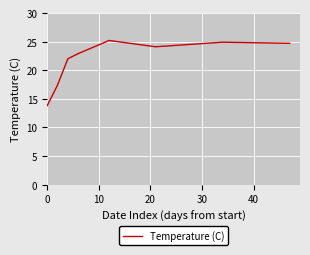

What is the difference between the maximum and minimum values?

11.4